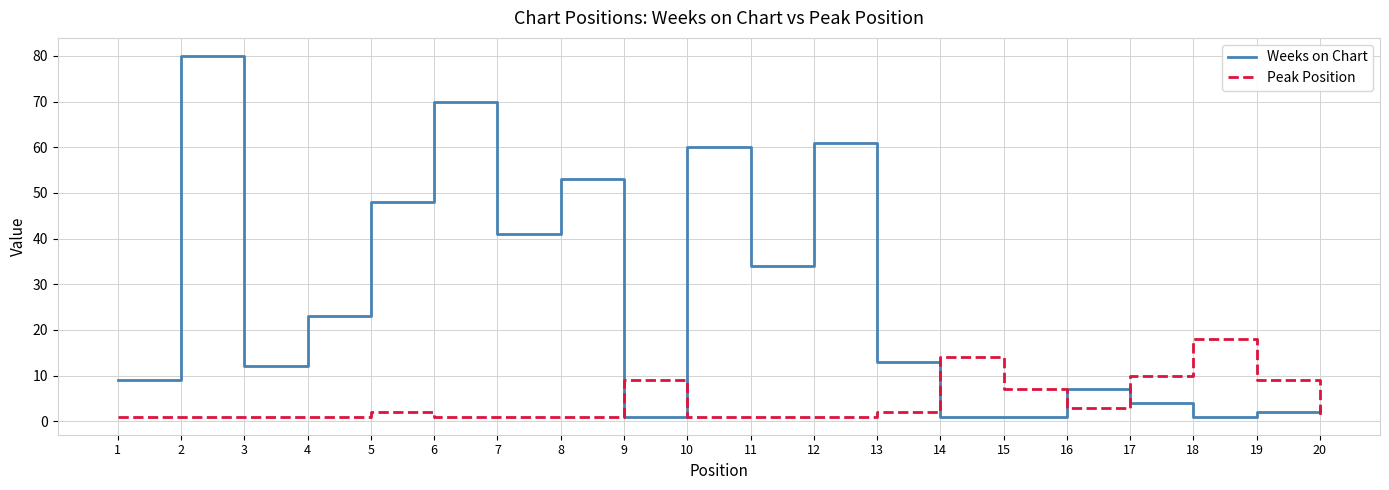

After their last crossing, which series has the higher values: Weeks on Chart or Peak Position?

Weeks on Chart